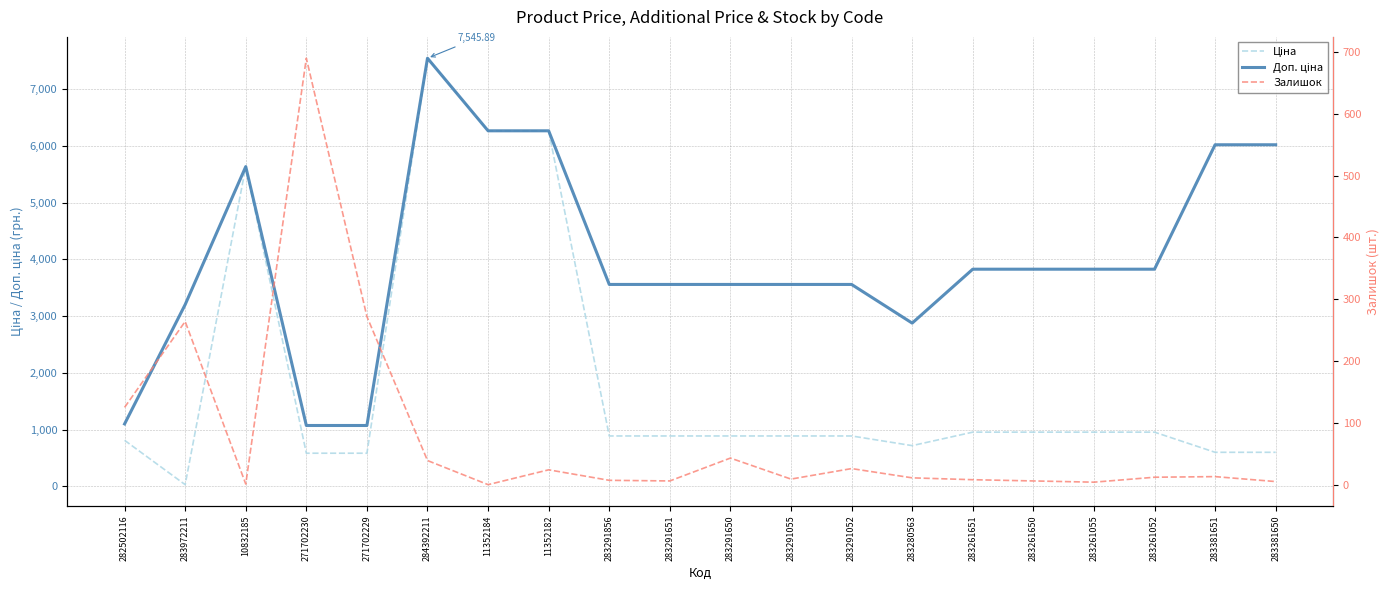

What is the total value across all series at 283291055?

4458.6